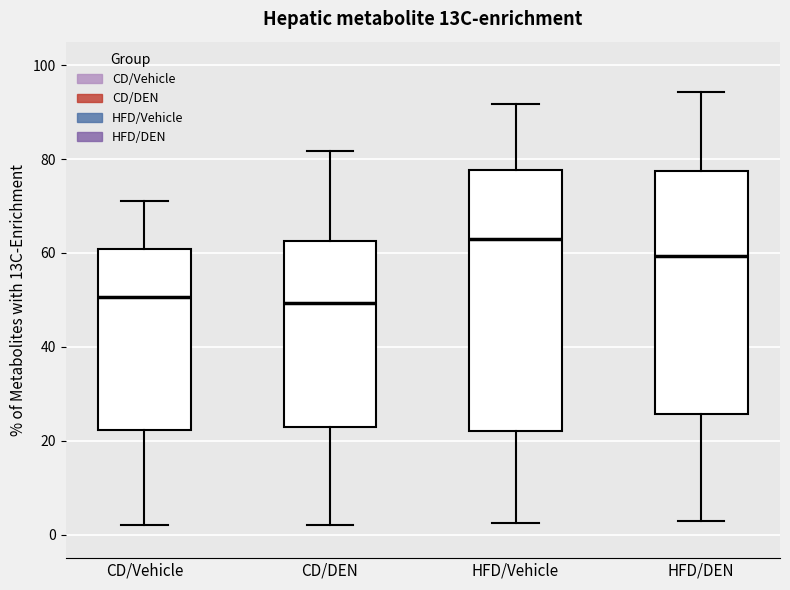

Where is the lower edge of the box for HFD/Vehicle on the y-axis? The values are not printed on the chart, so give them approximately, as read against the axis.

22